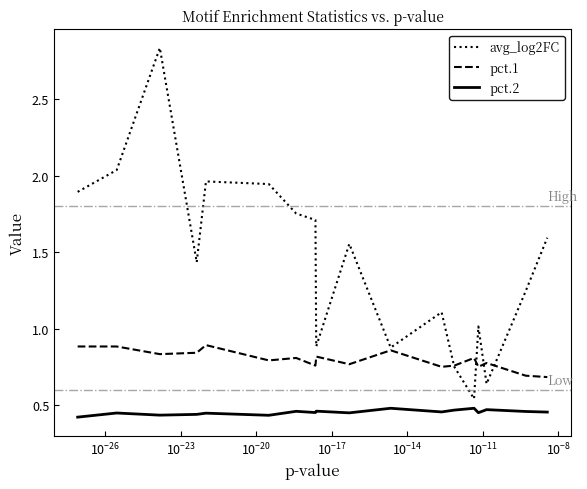

At which category does avg_log2FC reach its first local valley?

$\mathdefault{10^{-23}}$